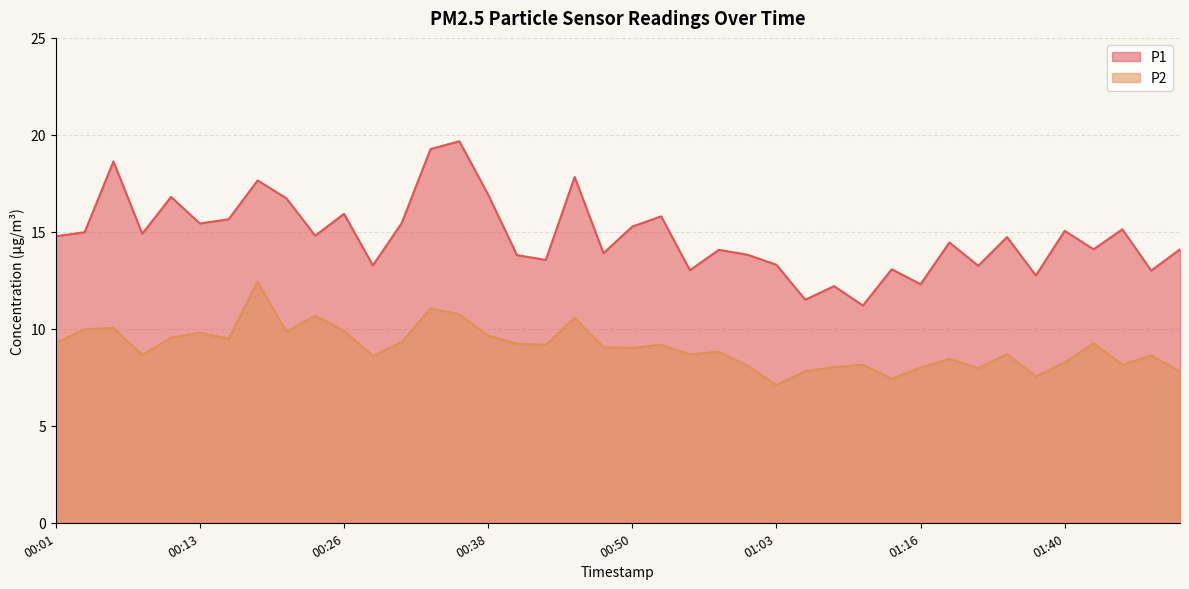

At 01:45, list the series in order from smallest to largest.

P2, P1